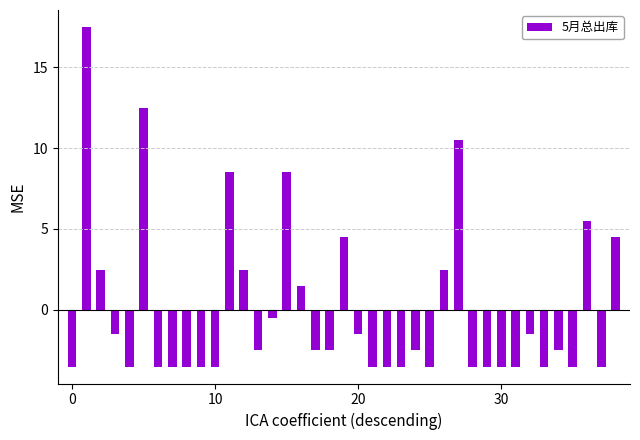

What is the minimum value shown in the chart?

-3.5